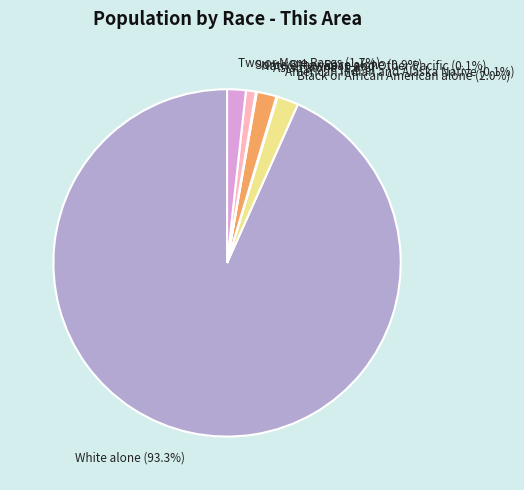

To the nearest percent, what percentage of the pie is Some Other Race alone?

1%